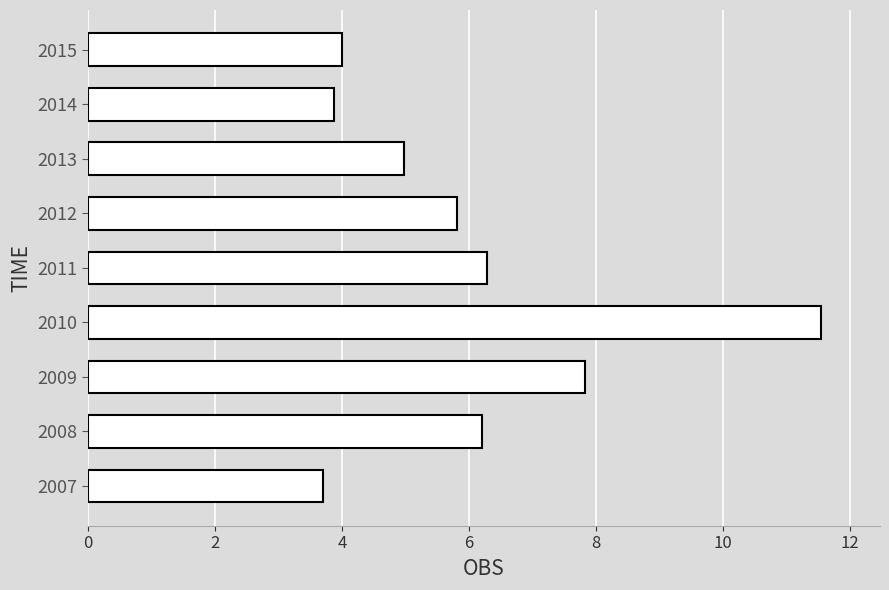

Which label corresponds to the smallest value in the chart?

2007